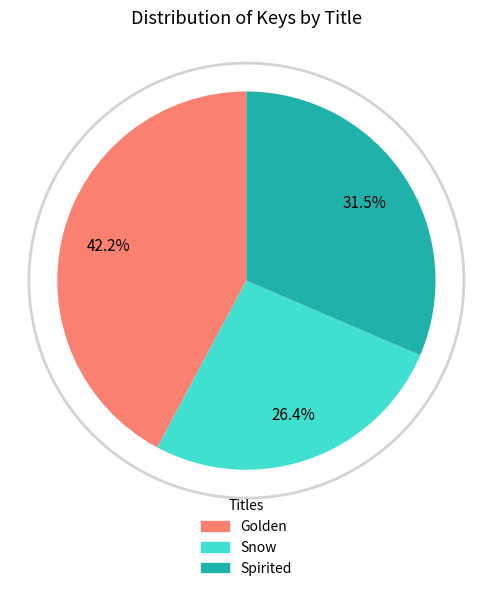

To the nearest percent, what percentage of the pie is Golden?

42%